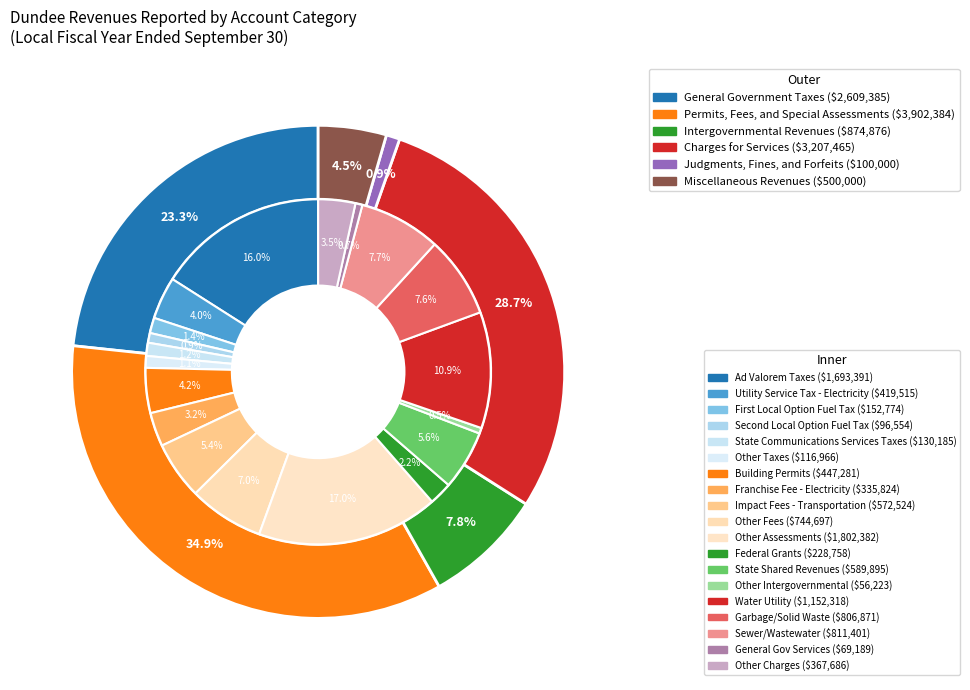

Rank the categories by value from highest to lowest.

Permits, Fees, and Special Assessments, Charges for Services, General Government Taxes, Intergovernmental Revenues, Miscellaneous Revenues, Judgments, Fines, and Forfeits